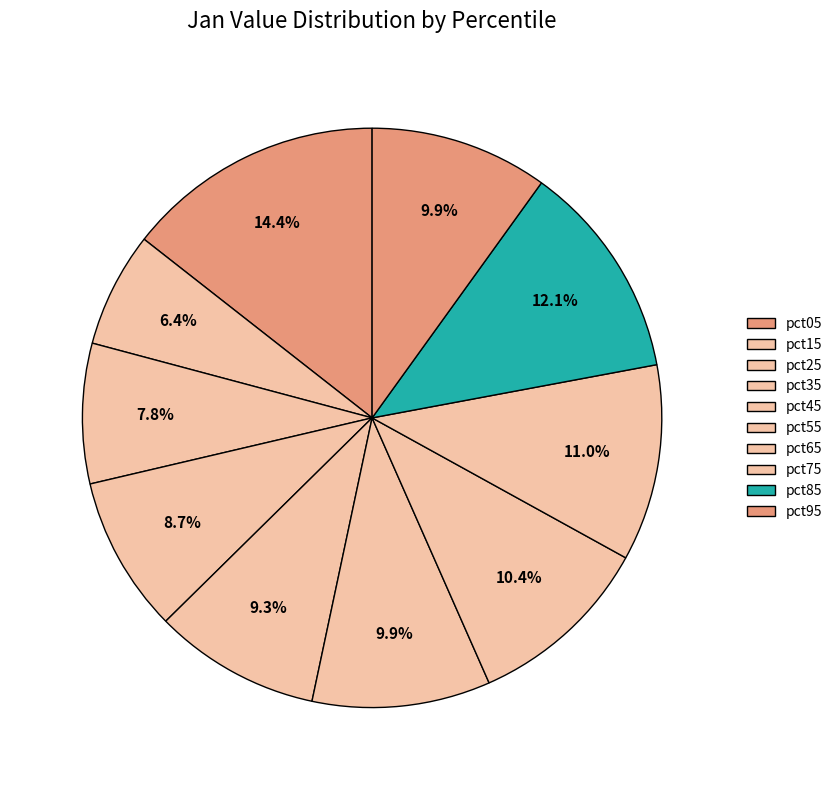

Does any single category account for the majority?

No